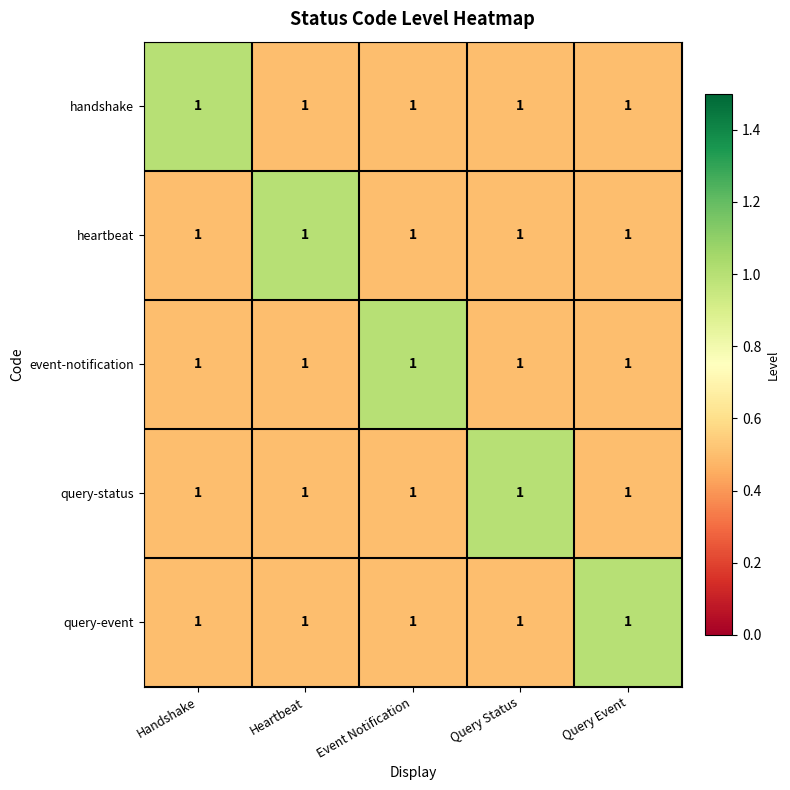

What is the highest value of the heartbeat series?

1.0